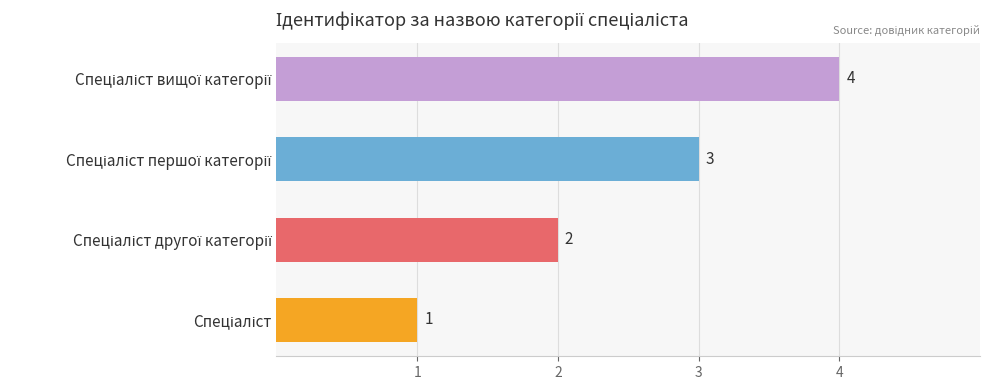

What is the sum of all values?

10